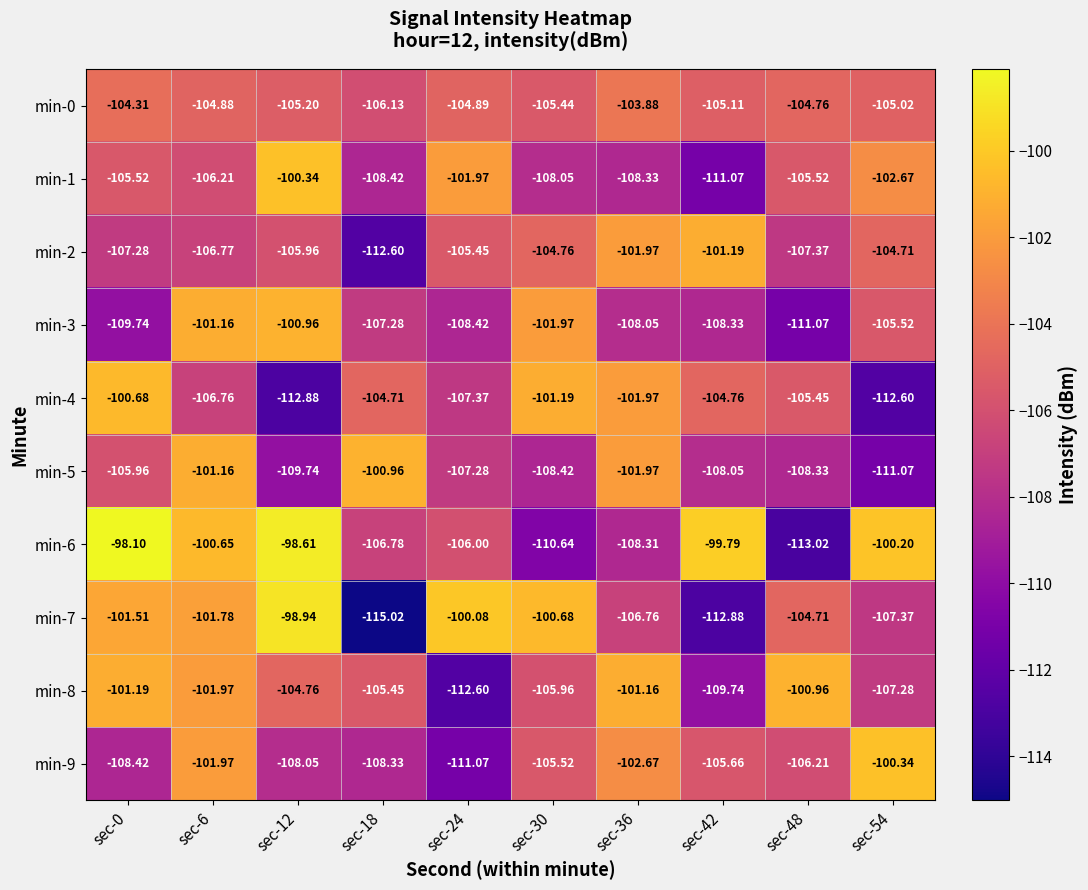

Is the value of min-9 at sec-54 greater than the value of min-4 at sec-54?

Yes